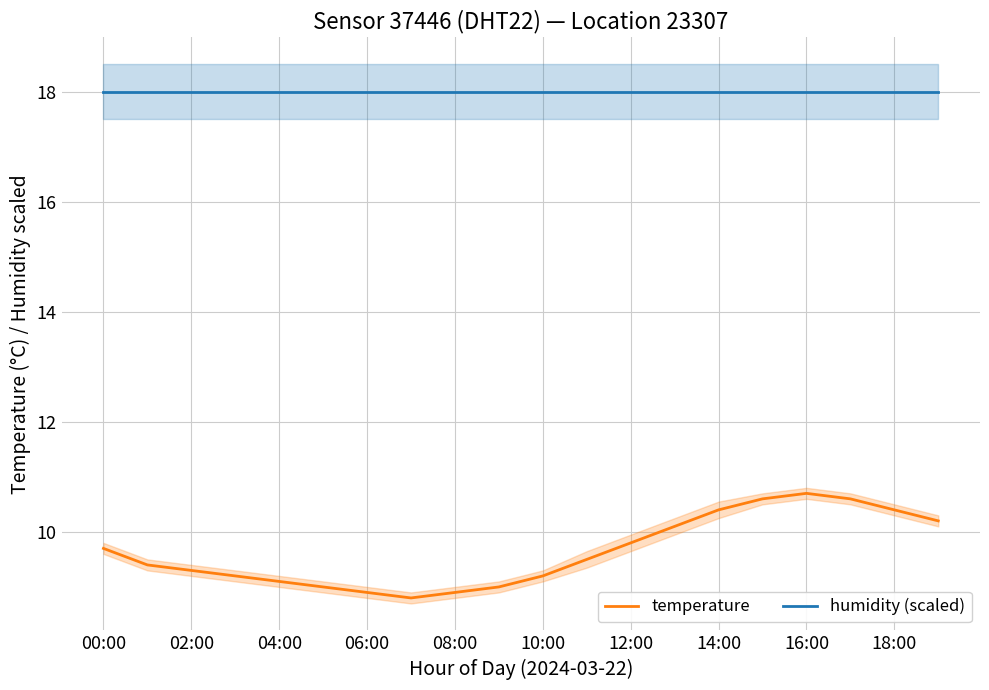

The value of temperature at 06:00 is 13.6. True or false?

False